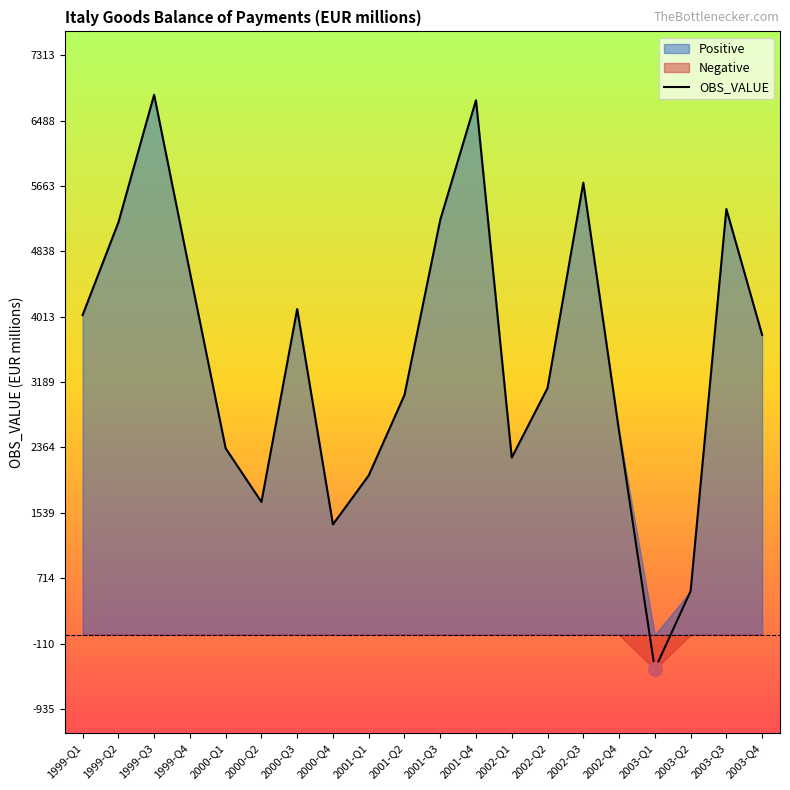

What is the average value?

3504